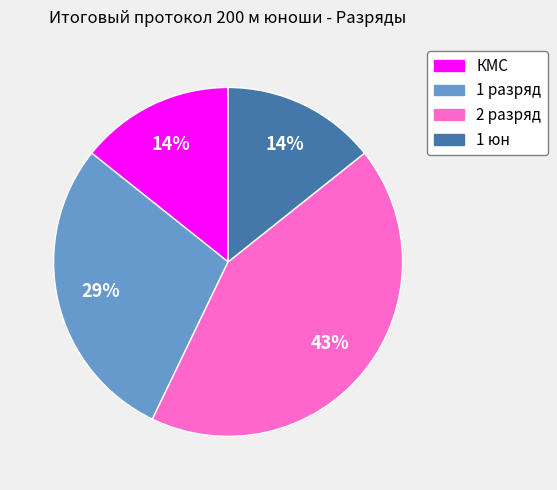

How many slices are in this pie chart?

4